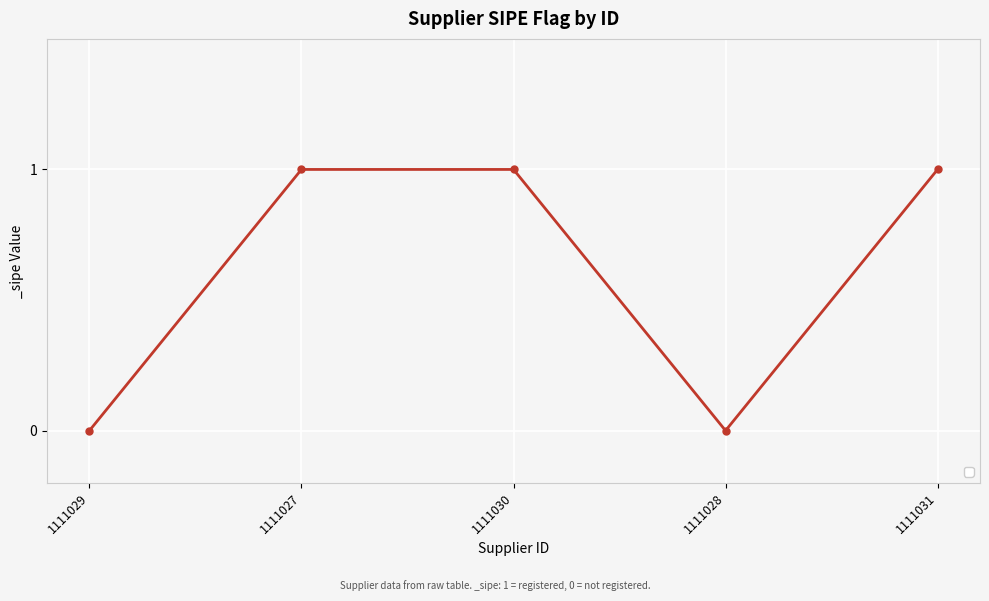

How many interior local valleys (lower than both neighbors) does the data have?

1